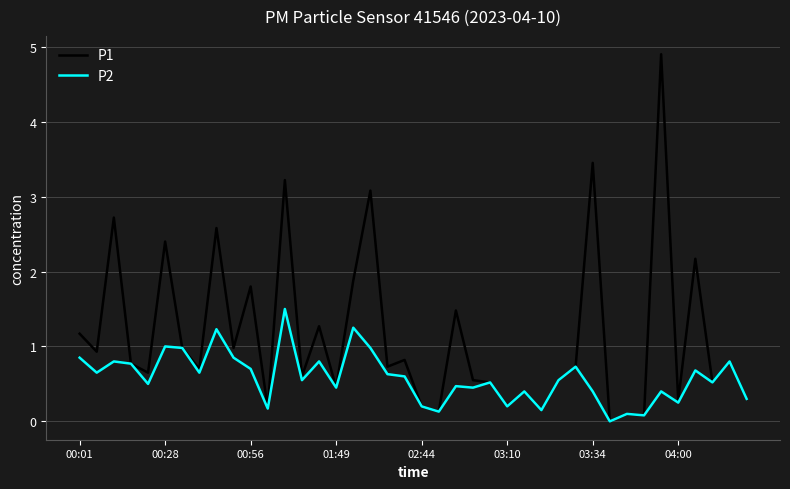

How many distinct data groups are displayed?

2